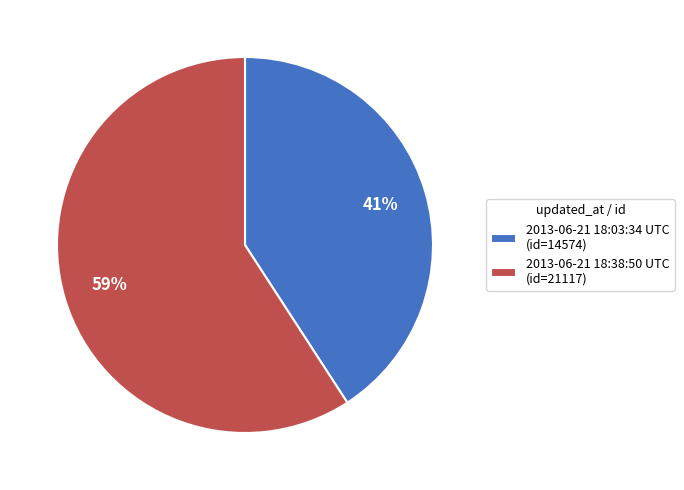

Is the sum of 2013-06-21 18:38:50 UTC (id=21117) and 2013-06-21 18:03:34 UTC (id=14574) greater than half?

Yes